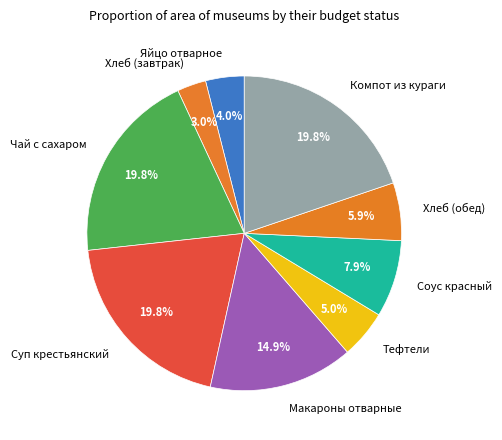

To the nearest percent, what is the average slice percentage?

11%